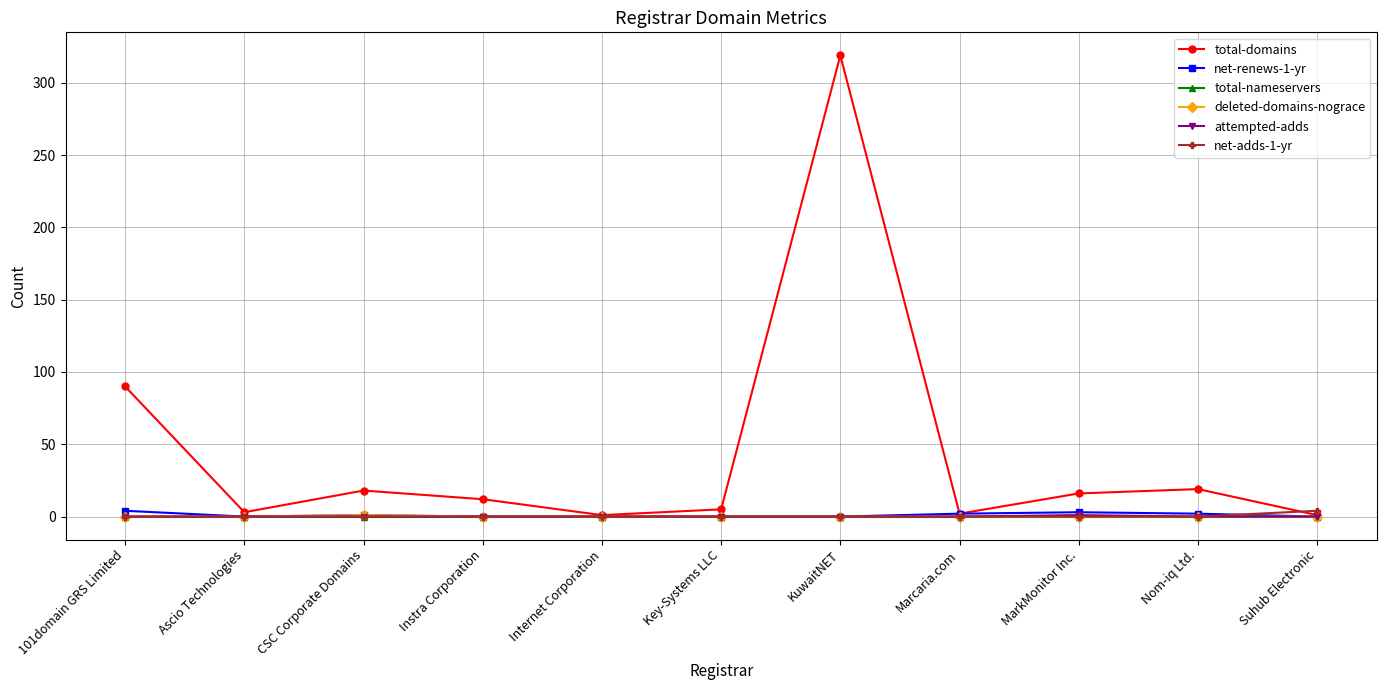

At which category does total-domains reach its first local valley?

Ascio Technologies